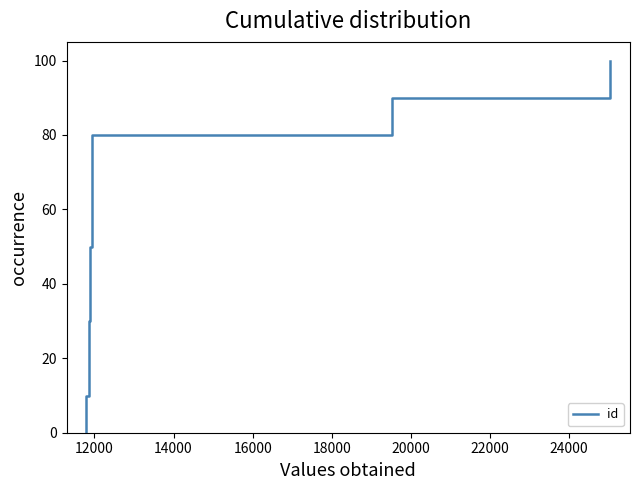

What is the greatest value displayed?

100